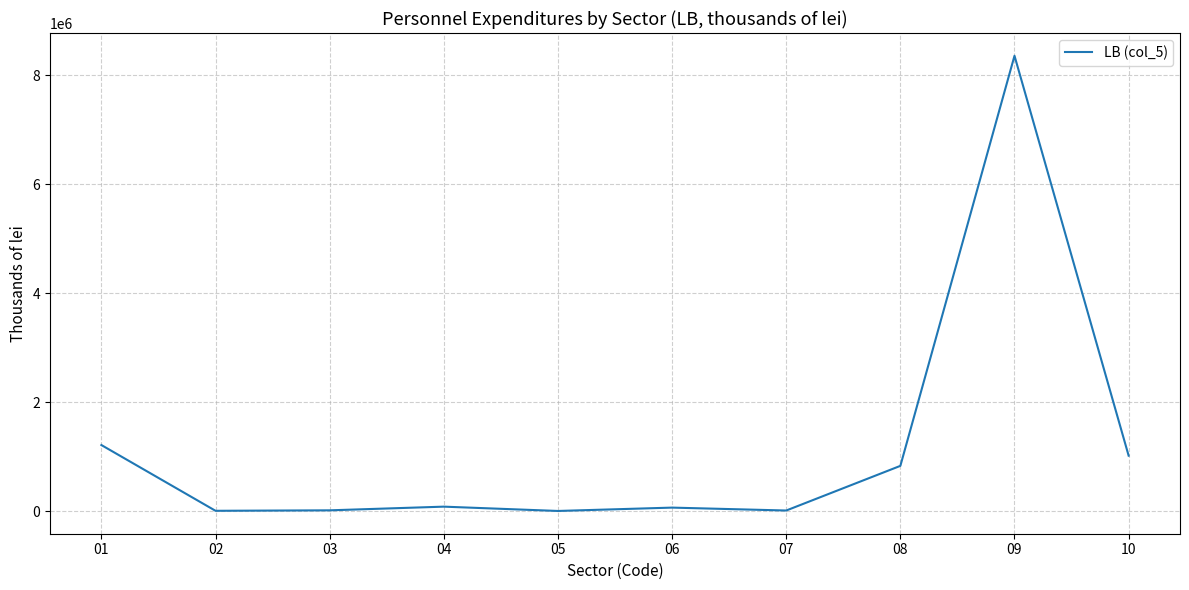

What is the sum of all values?

11596550.8